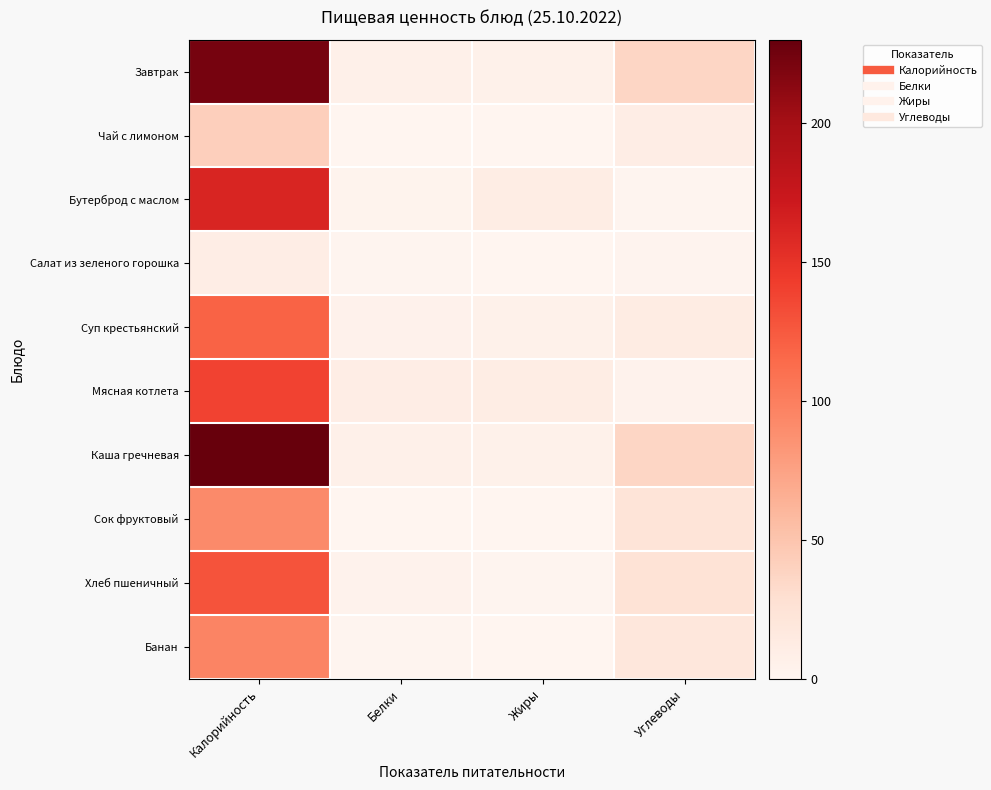

Between Жиры and Углеводы, which is larger?

Углеводы